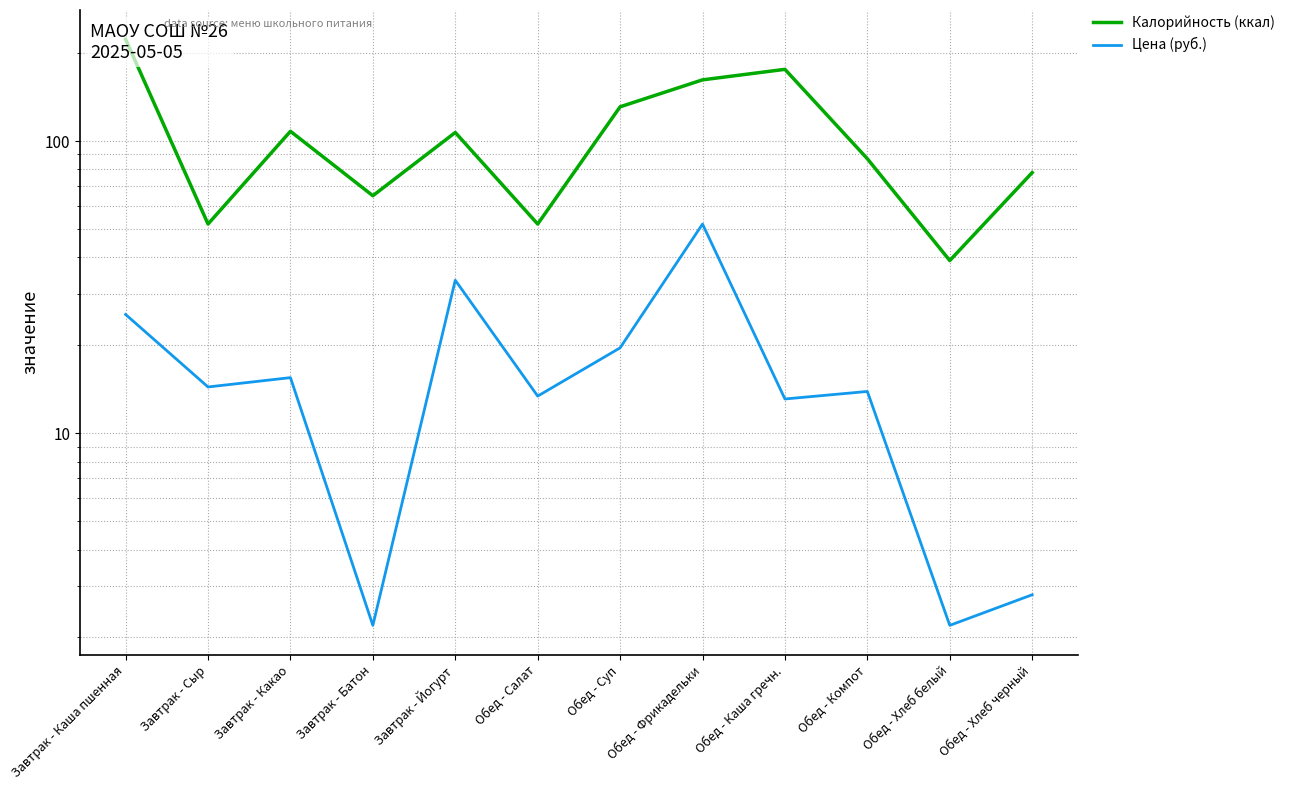

What is the label of the 3rd point from the right?

Обед - Компот